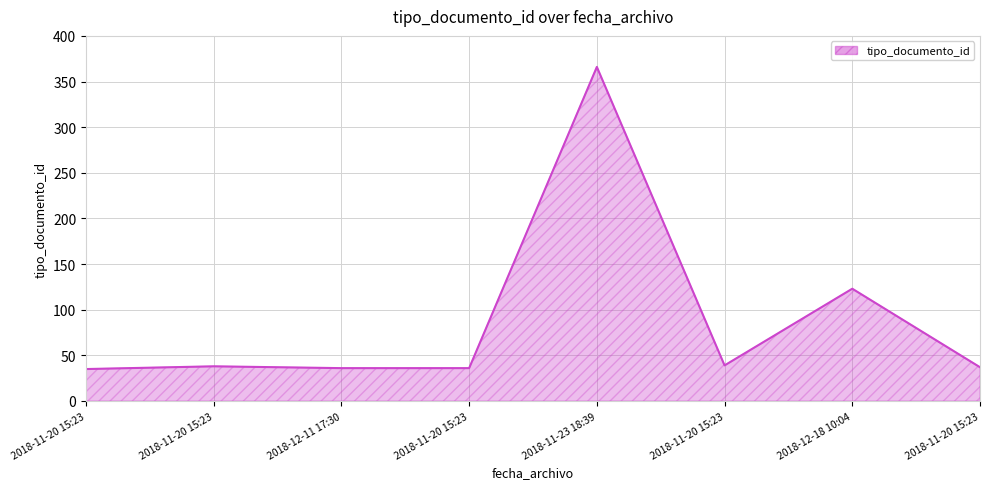

What is the change in value from 2018-11-20 15:23 to 2018-11-20 15:23?

+1